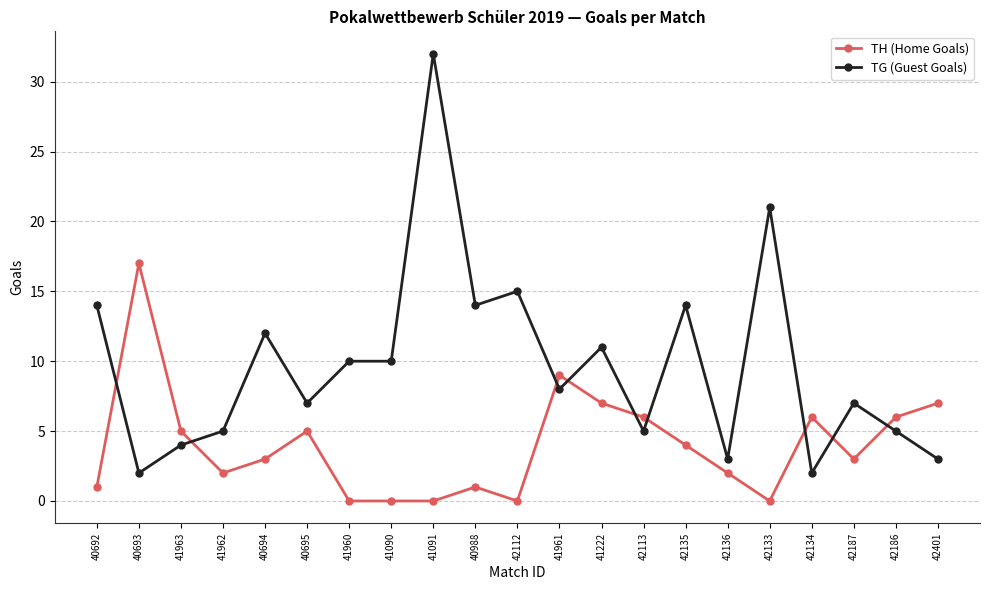

What is the greatest value displayed?

32